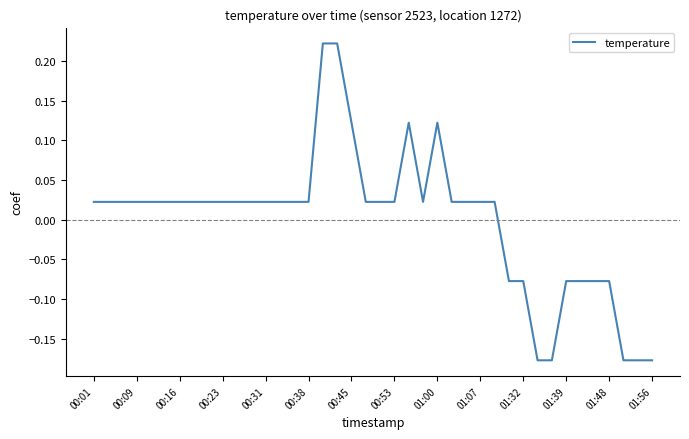

What is the difference between the maximum and minimum values?

0.4